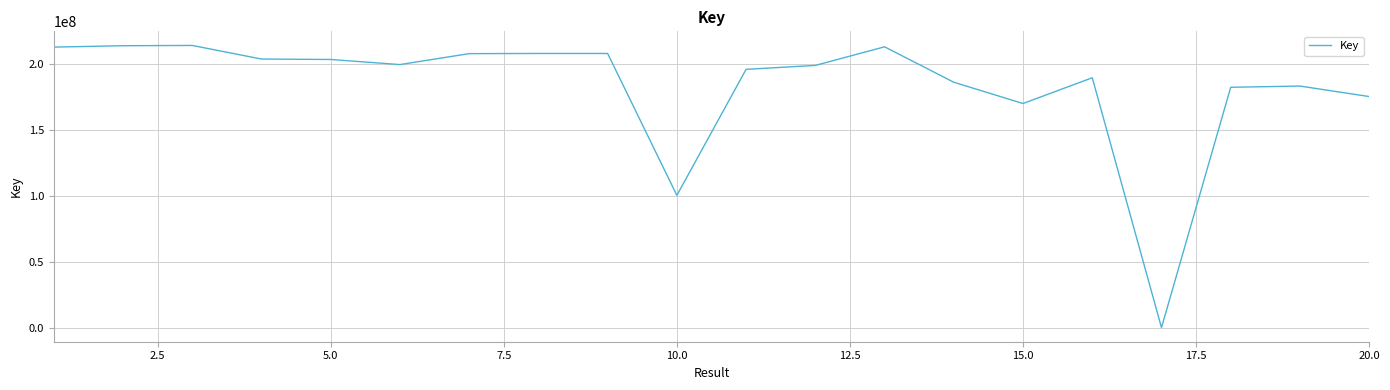

What is the greatest value displayed?

213838945